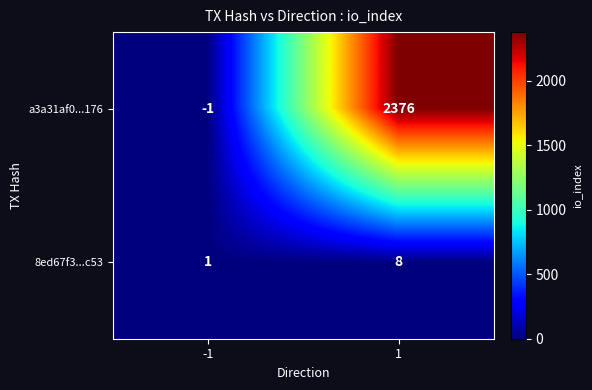

List the series in order of their overall mean, highest first.

a3a31af0...176, 8ed67f3...c53